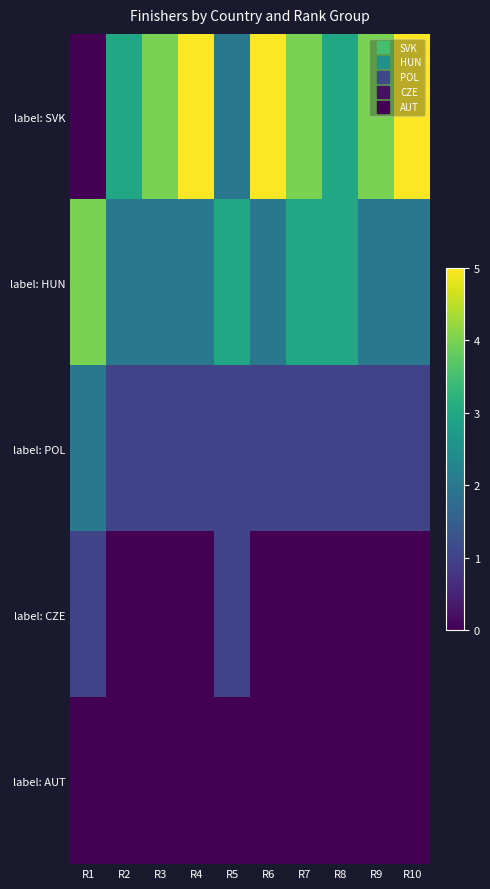

At which category is the sum across all series the highest?

R4